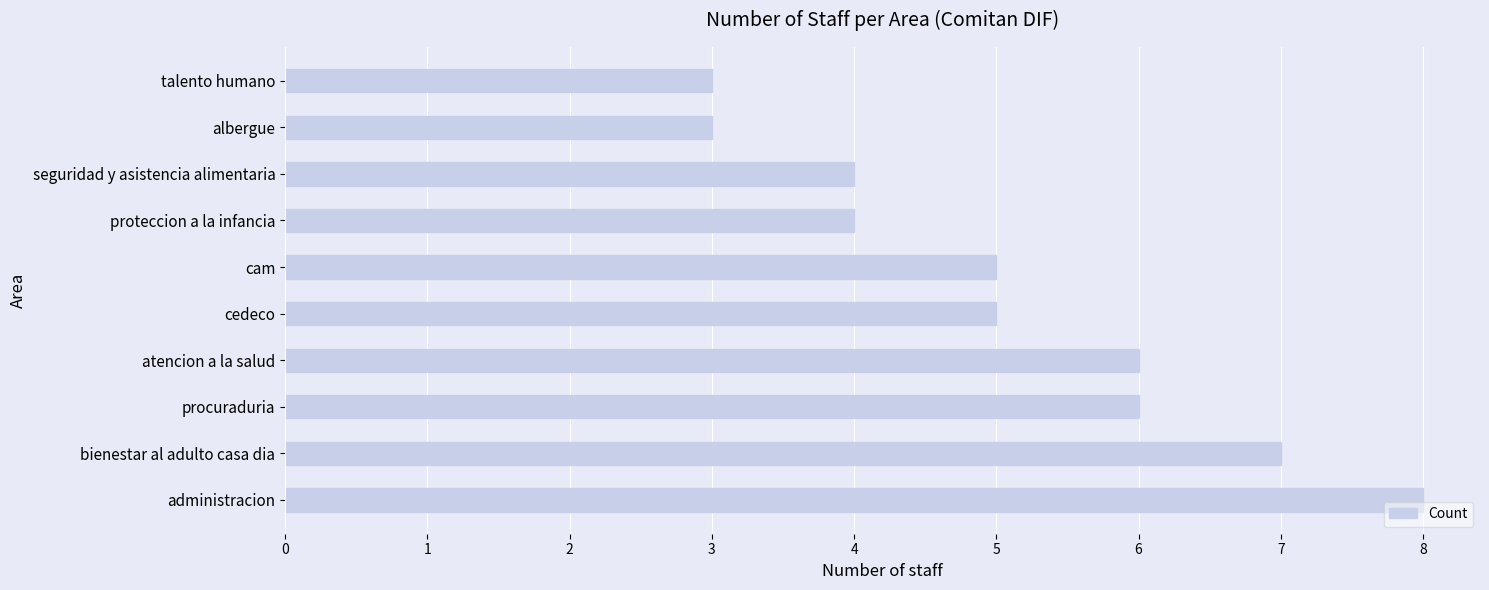

Is it true that the value at administracion is 11?

False